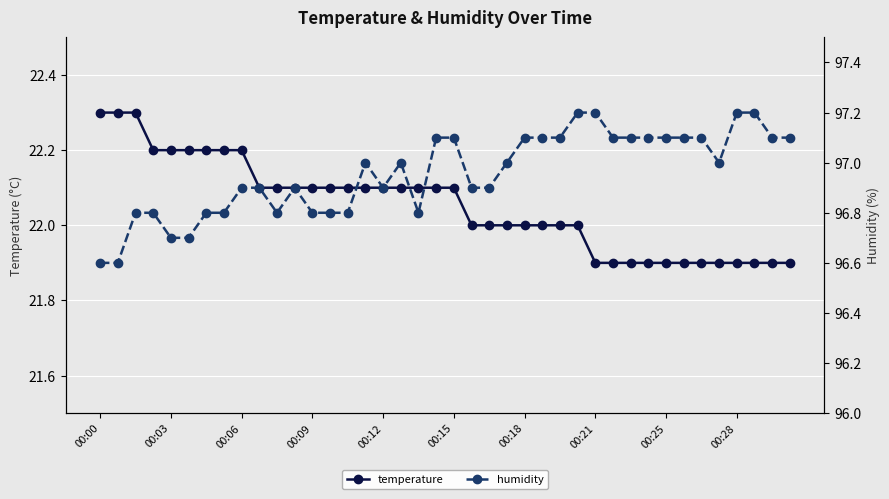

Which series has the largest total across all categories?

humidity